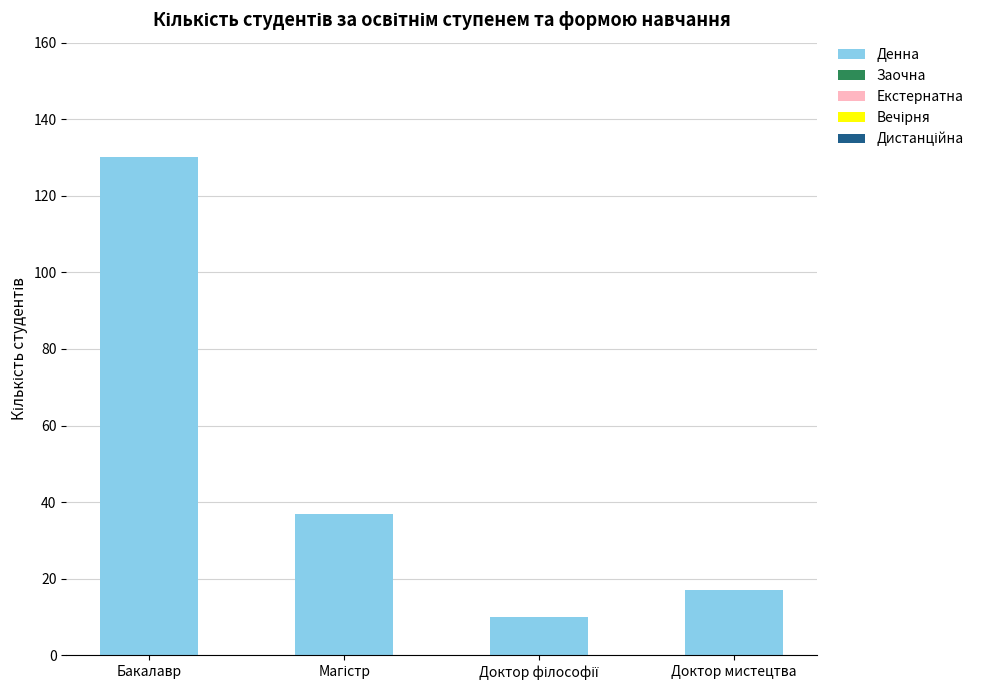

Between Доктор мистецтва and Бакалавр, which is larger?

Бакалавр